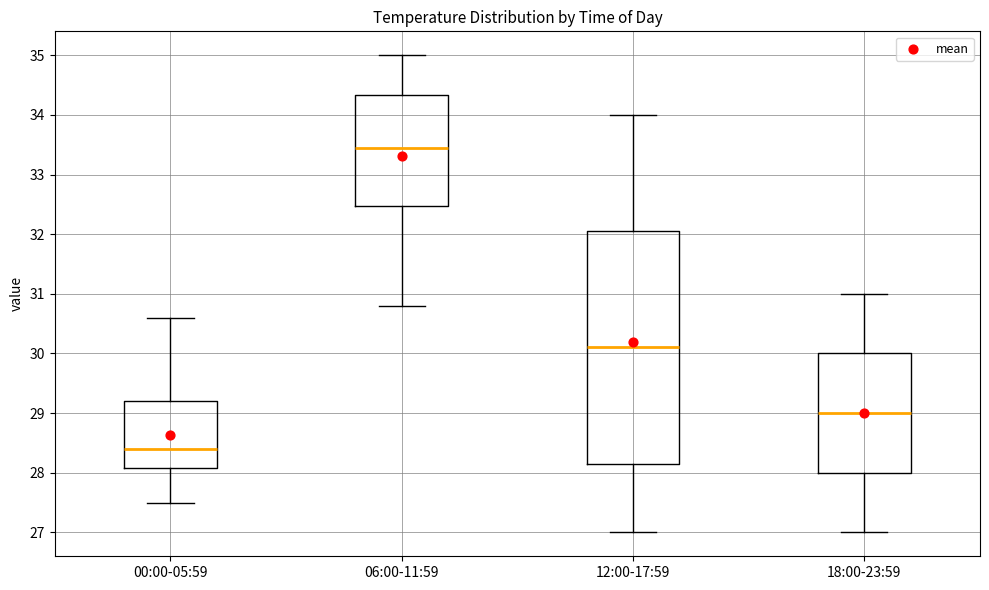

Reading left to right, read every box against the y-axis: the position of its median line, the range the box covers, and the ends of its whiskers. The values are not printed on the chart, so give them approximately, as read against the axis.

00:00-05:59: median 28.4, box 28.1 to 29.2, whiskers 27.5 to 30.6
06:00-11:59: median 33.5, box 32.5 to 34.3, whiskers 30.8 to 35.0
12:00-17:59: median 30.1, box 28.2 to 32.1, whiskers 27.0 to 34.0
18:00-23:59: median 29.0, box 28.0 to 30.0, whiskers 27.0 to 31.0